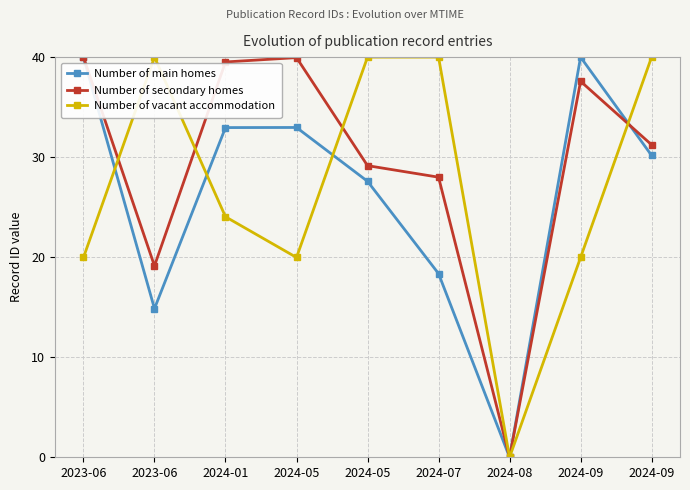

How many lines are shown in the chart?

3